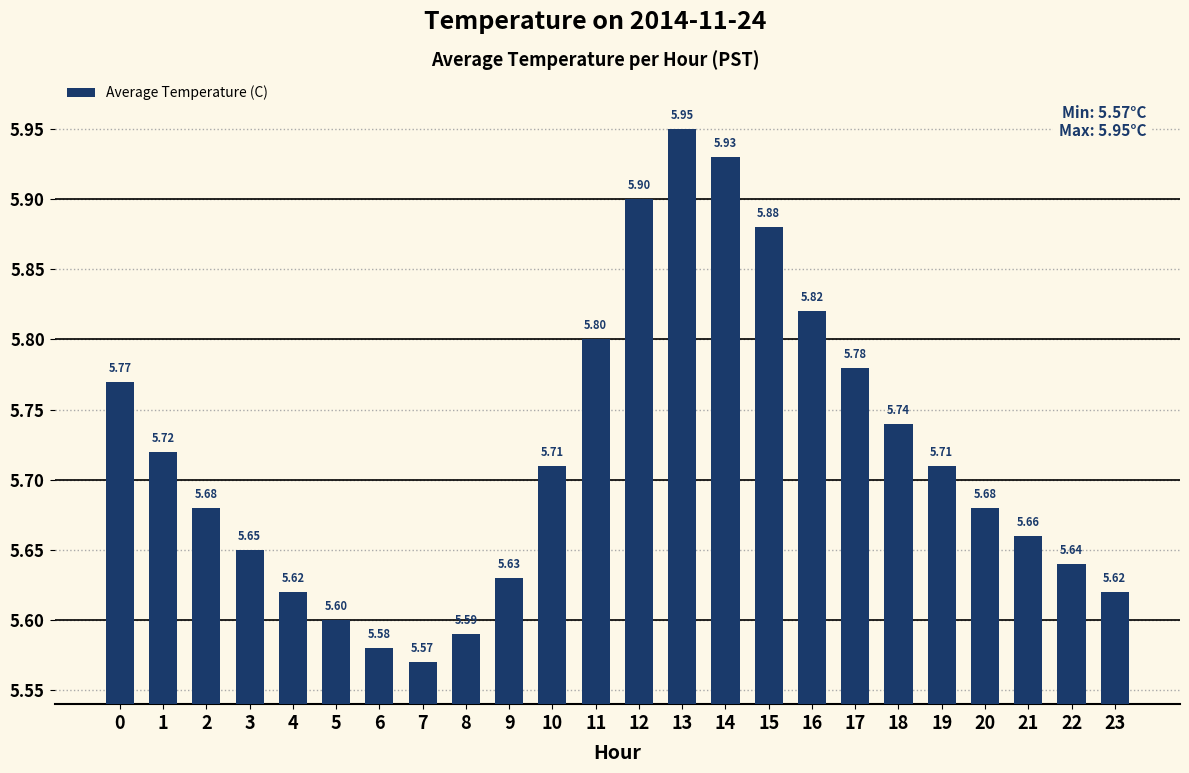

Which has a higher value, 4 or 7?

4